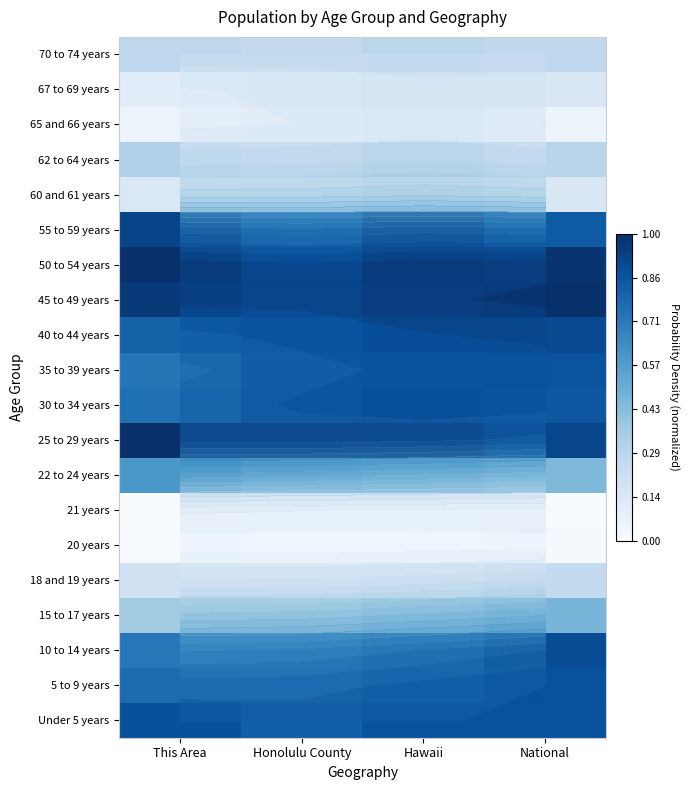

The value of 35 to 39 years at National is 1.5. True or false?

False